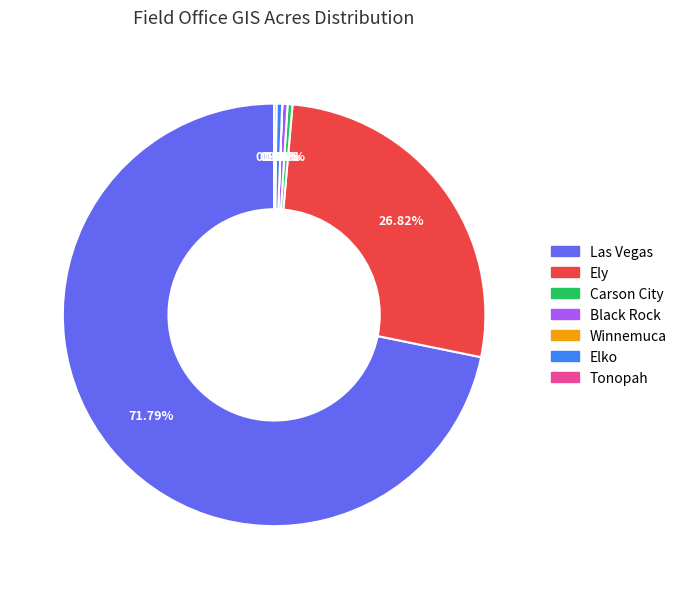

To the nearest percent, what is the difference between the largest and smallest slice percentages?

72%